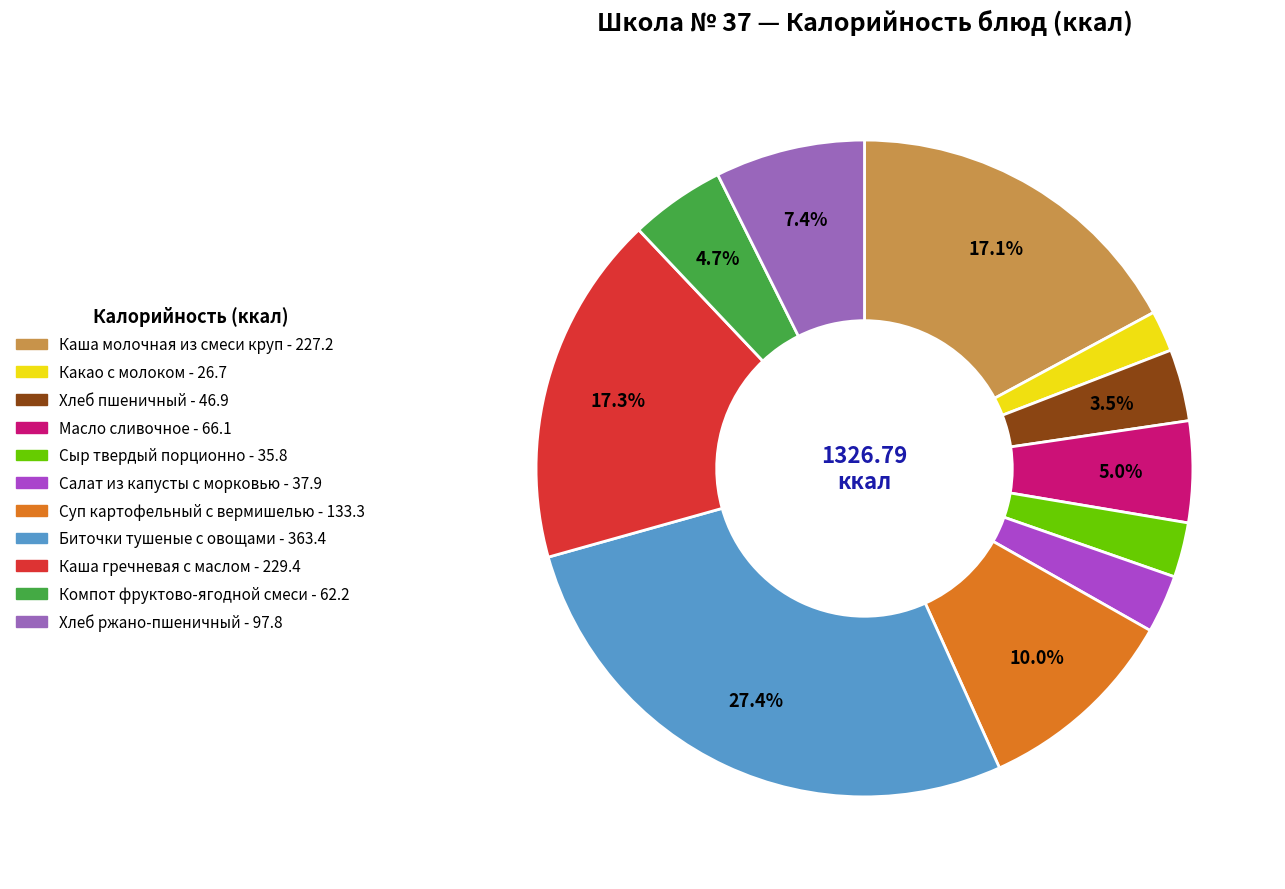

Count the number of slices in the pie.

11